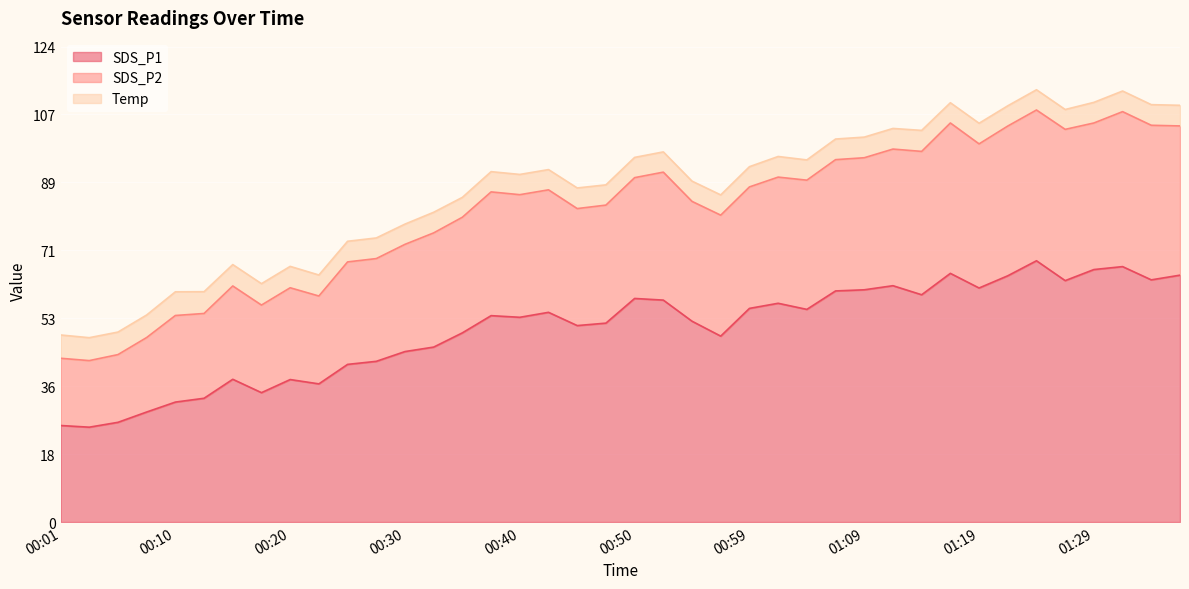

What is the maximum value for SDS_P1?

68.4